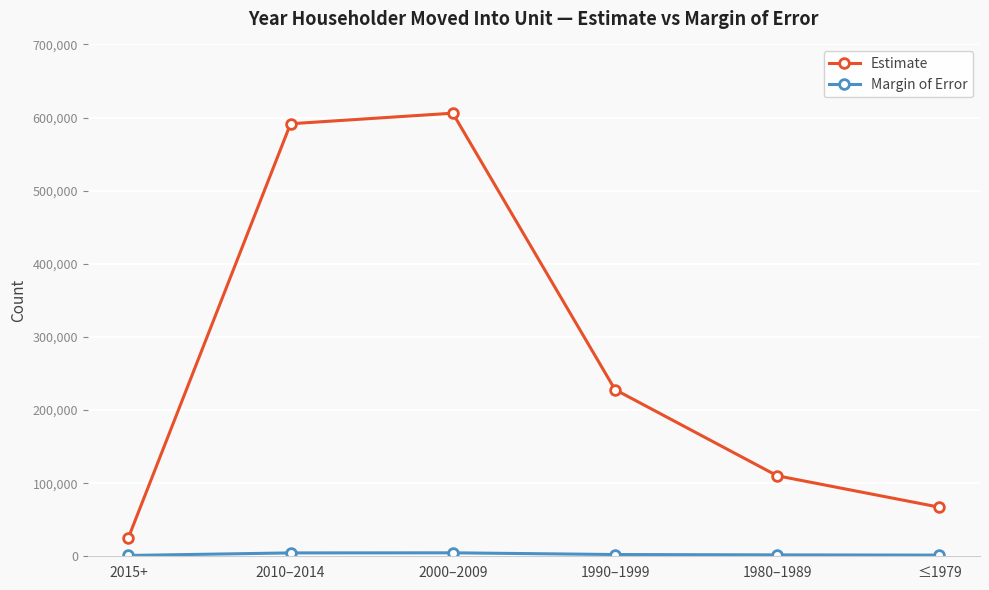

What is the average value of the Estimate series?

271310